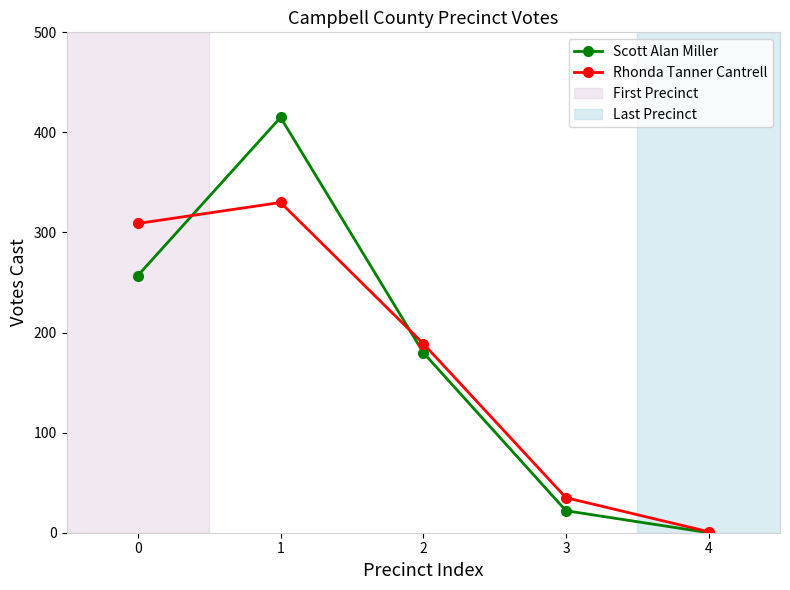

Where is the first local maximum for Rhonda Tanner Cantrell?

1